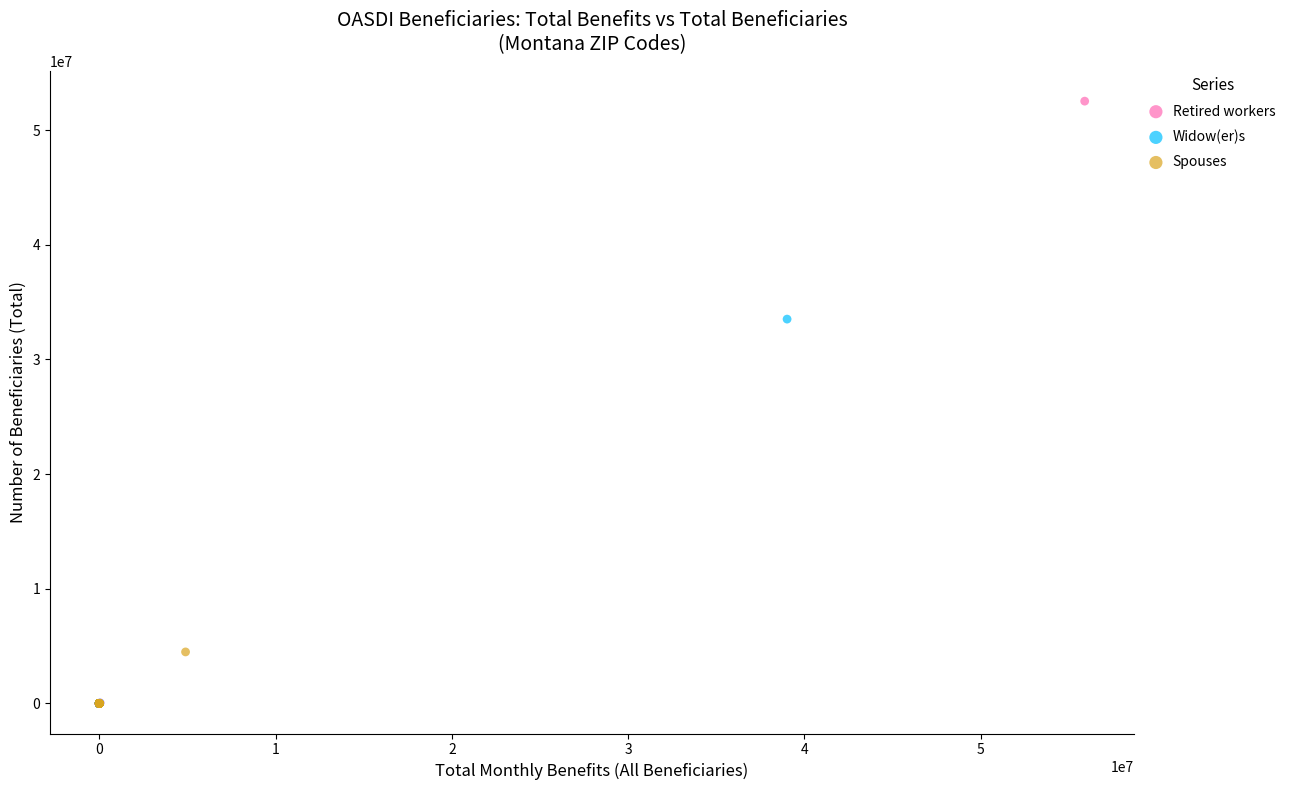

Which series contains the highest Y value?

Retired workers